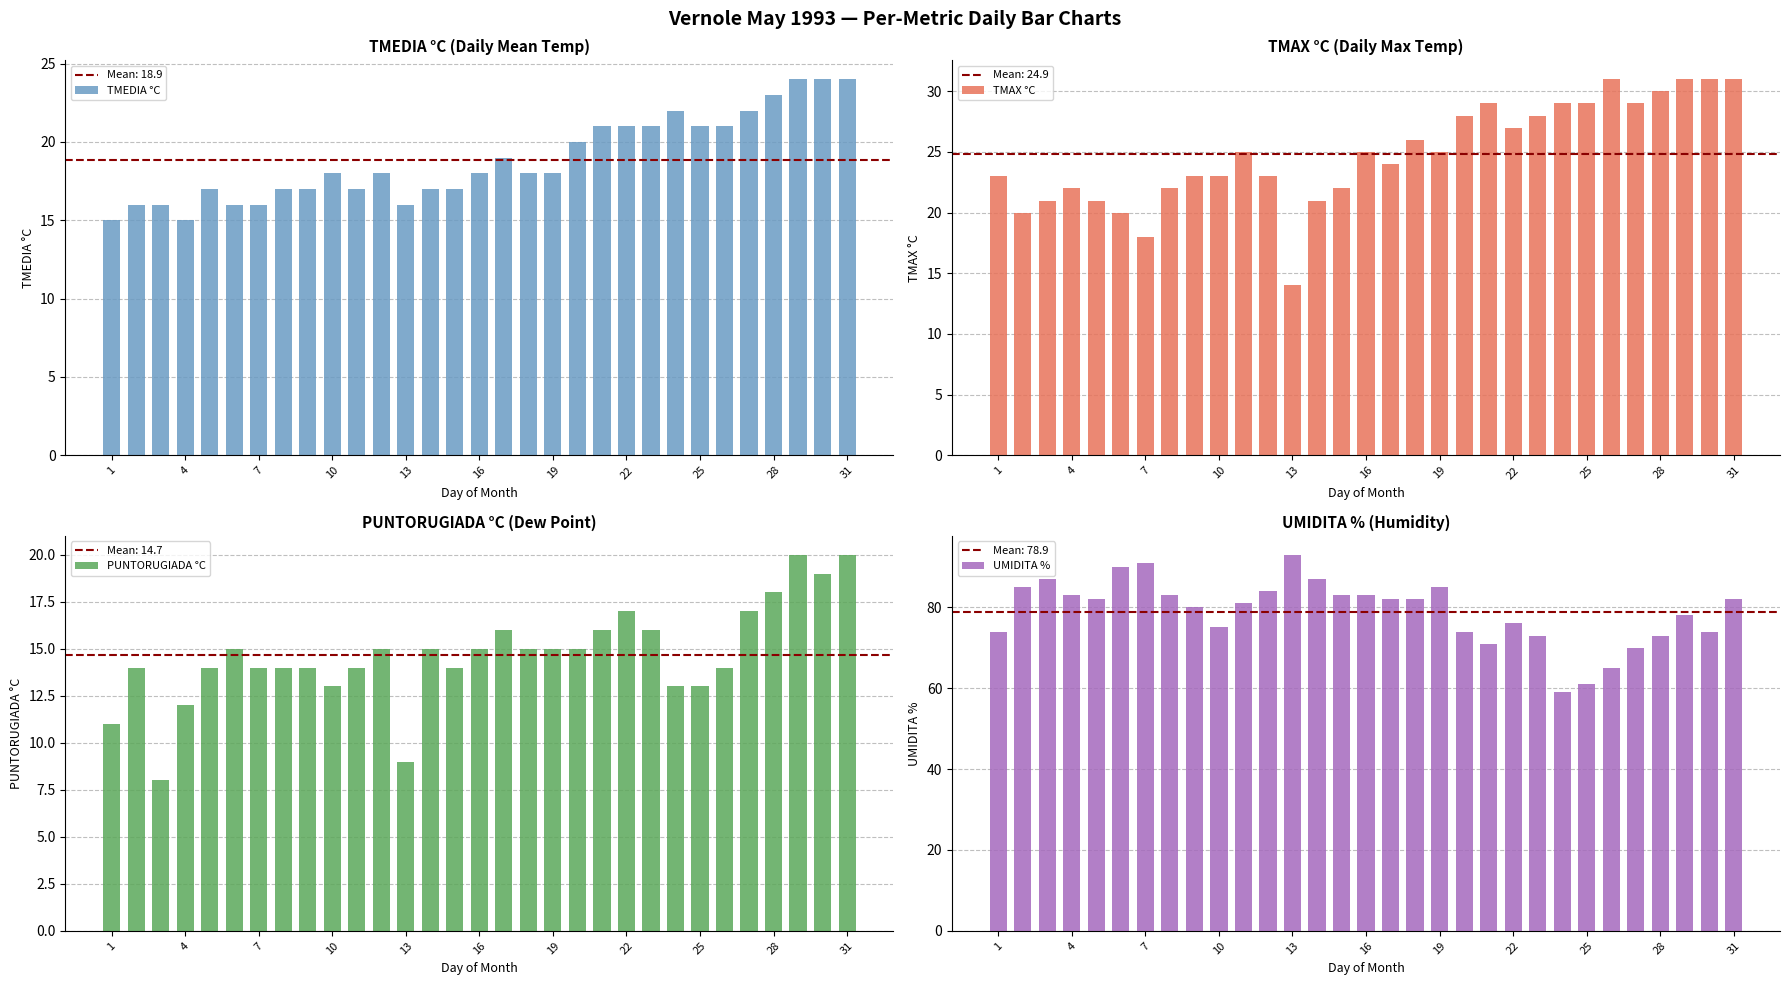

What are all the series names shown in the legend?

TMEDIA °C, TMAX °C, PUNTORUGIADA °C, UMIDITA %